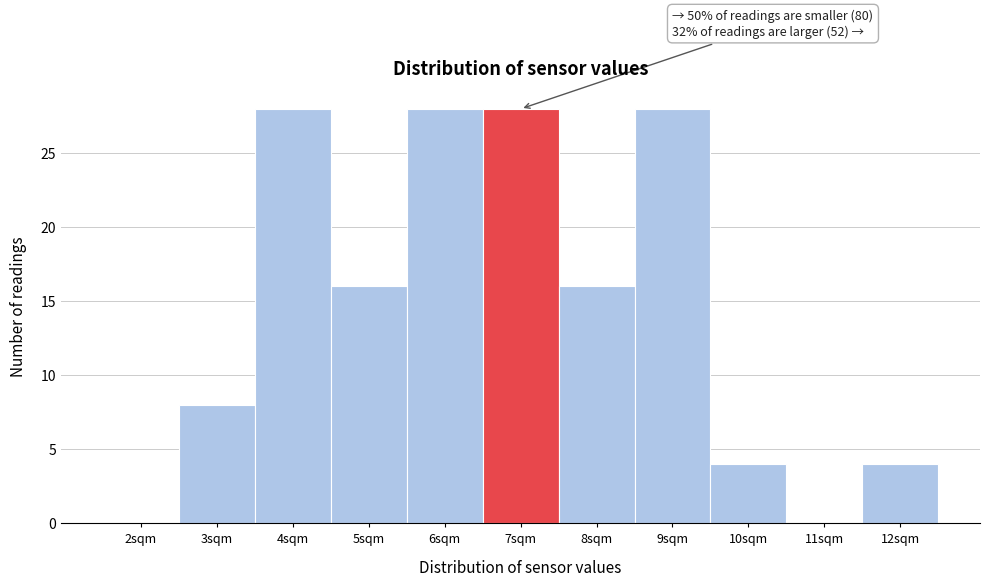

Reading left to right, list all the values displayed in this chart.

2sqm=0	3sqm=8	4sqm=28	5sqm=16	6sqm=28	7sqm=28	8sqm=16	9sqm=28	10sqm=4	11sqm=0	12sqm=4